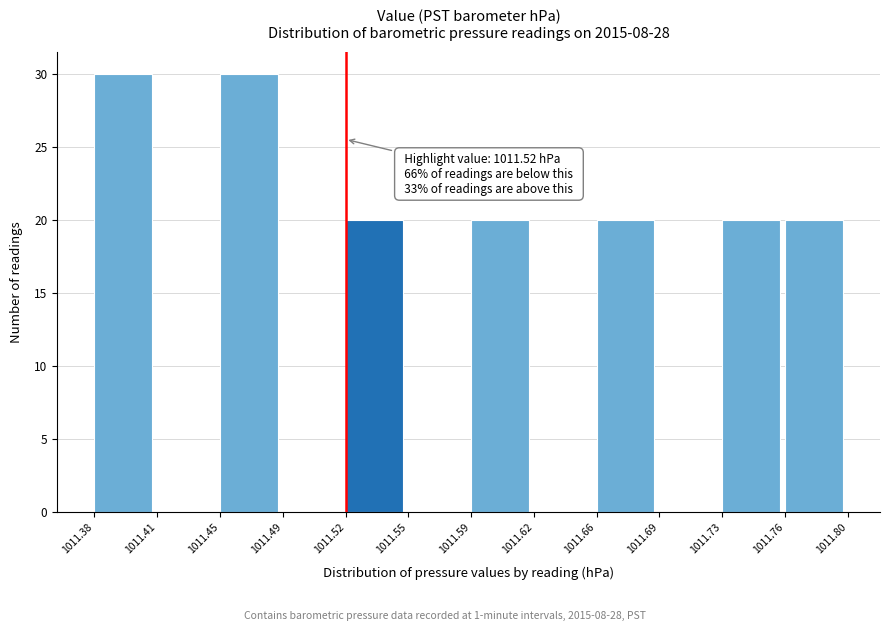

Reading left to right, extract all data points from this chart.

1011.38=30	1011.41=0	1011.45=30	1011.49=0	1011.52=20	1011.55=0	1011.59=20	1011.62=0	1011.66=20	1011.69=0	1011.73=20	1011.76=20